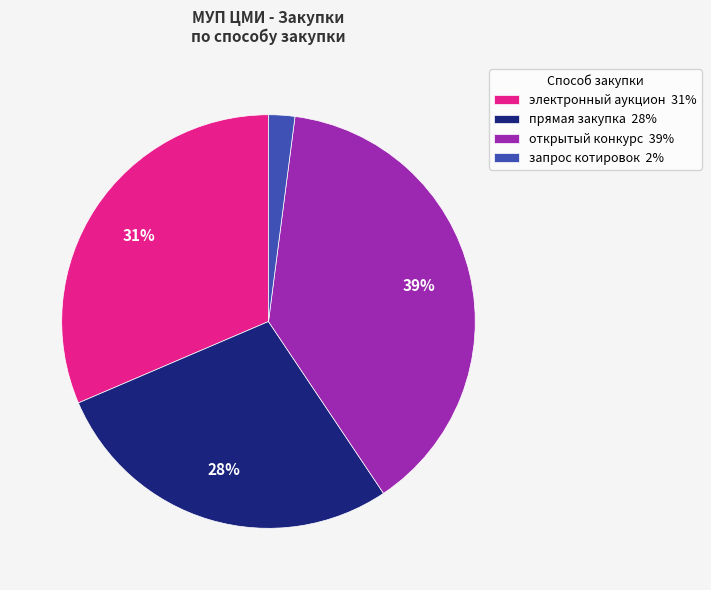

Rank the categories by value from lowest to highest.

запрос котировок 2%, прямая закупка 28%, электронный аукцион 31%, открытый конкурс 39%